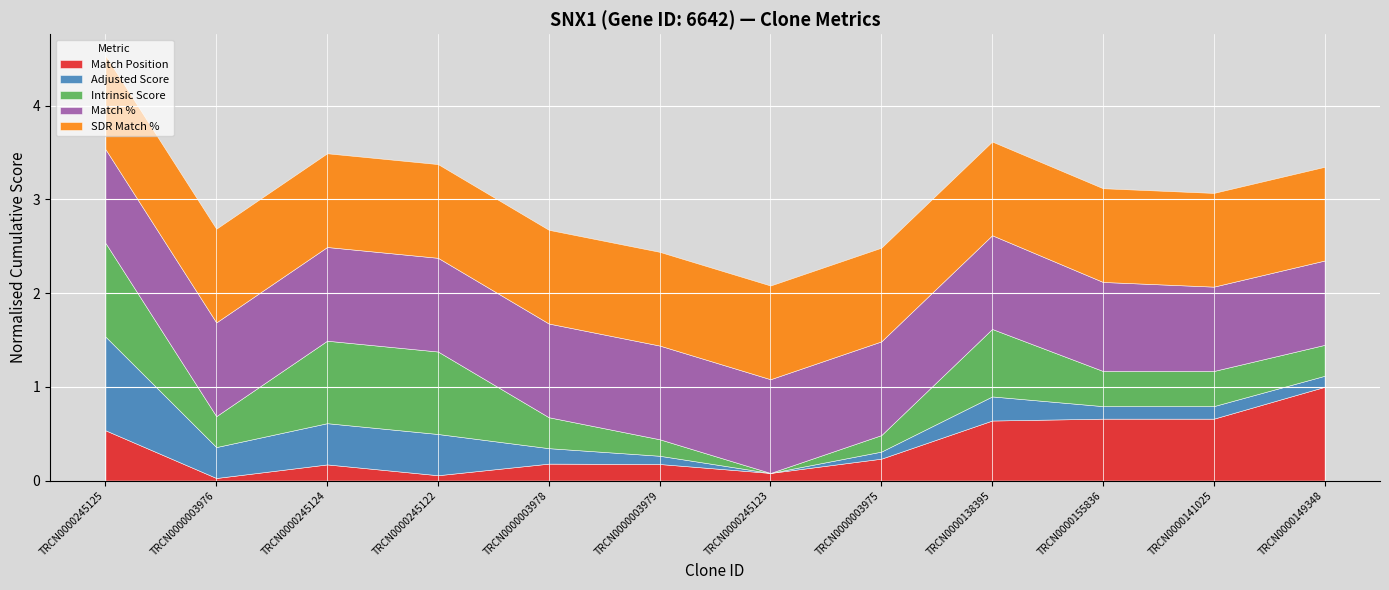

What are all the series names shown in the legend?

Match Position, Adjusted Score, Intrinsic Score, Match %, SDR Match %